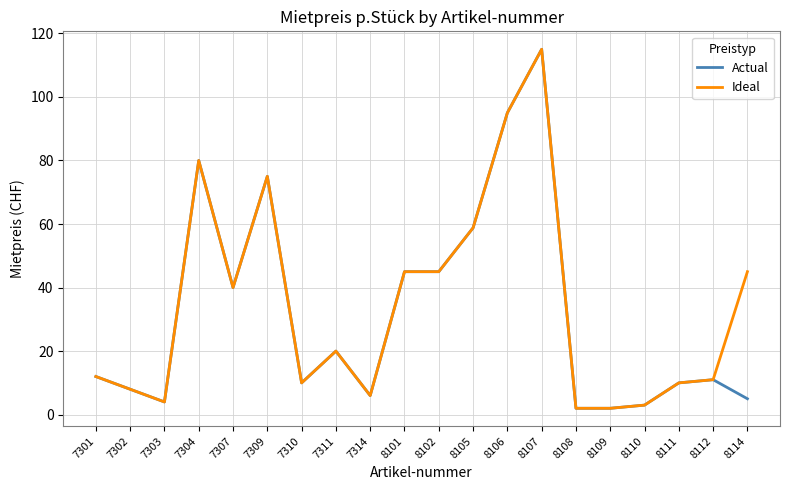

True or false: Ideal has more than 1 points higher than both neighbors.

True